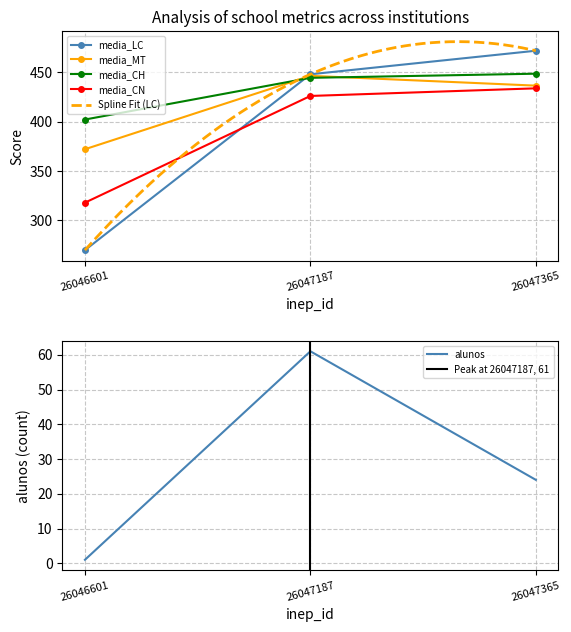

What is the value of the media_CN point at the 1st from the left?

318.0